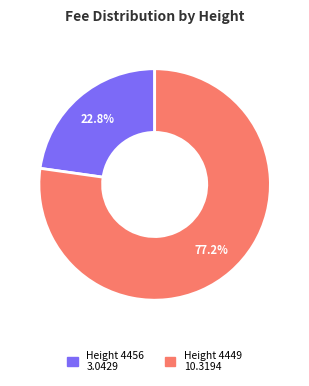

To the nearest percent, what is the average slice percentage?

50%